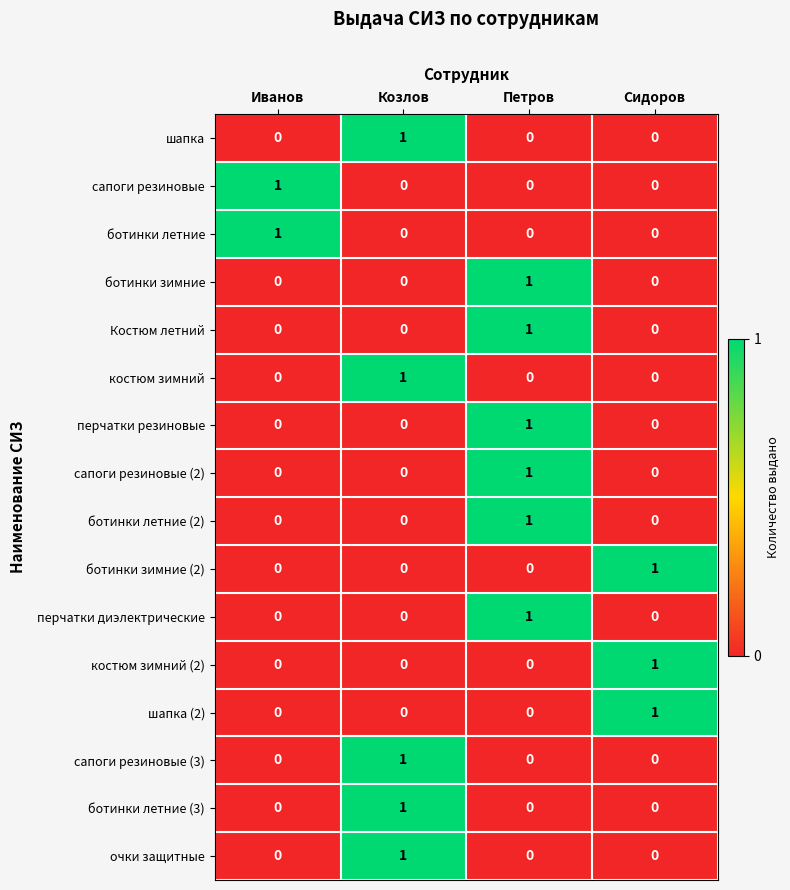

At which label does ботинки зимние (2) reach its peak?

Сидоров